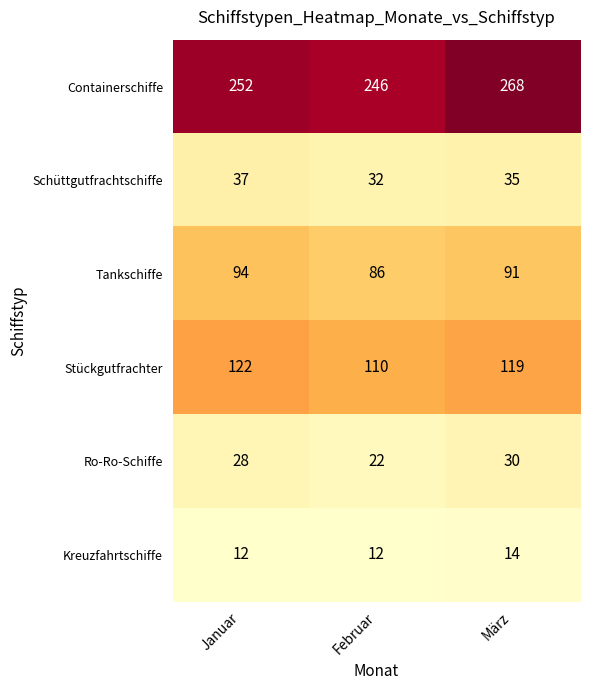

The Stückgutfrachter series shows 82 at Januar. True or false?

False